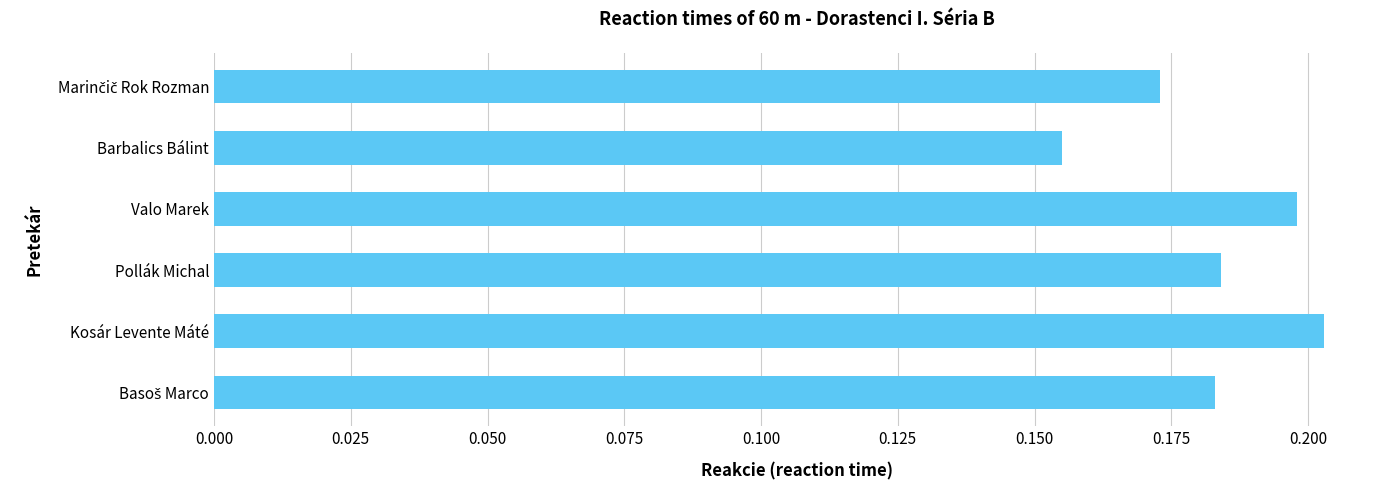

What is the sum of all values?

1.1